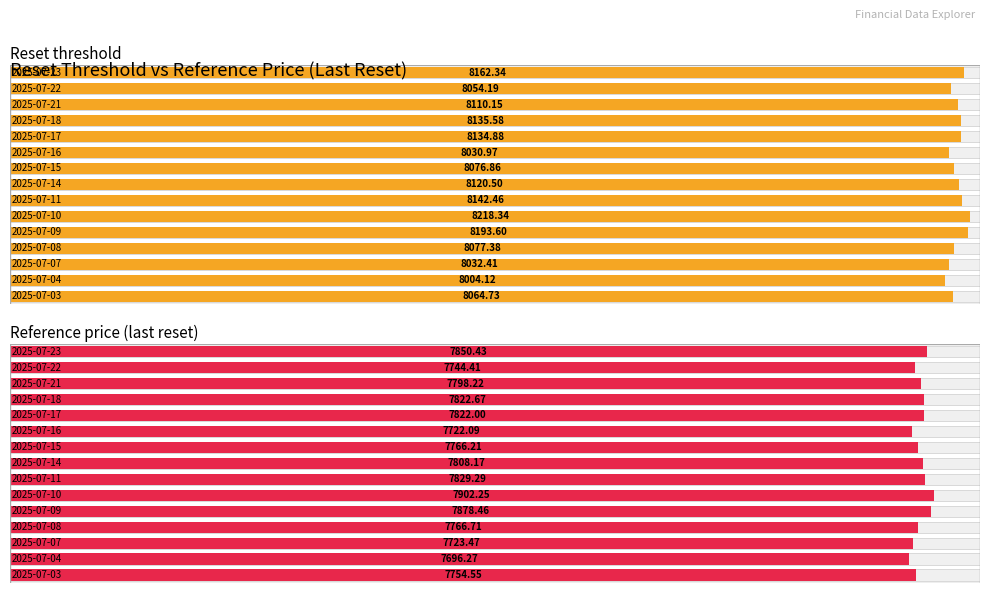

What is the greatest value displayed?

8218.3